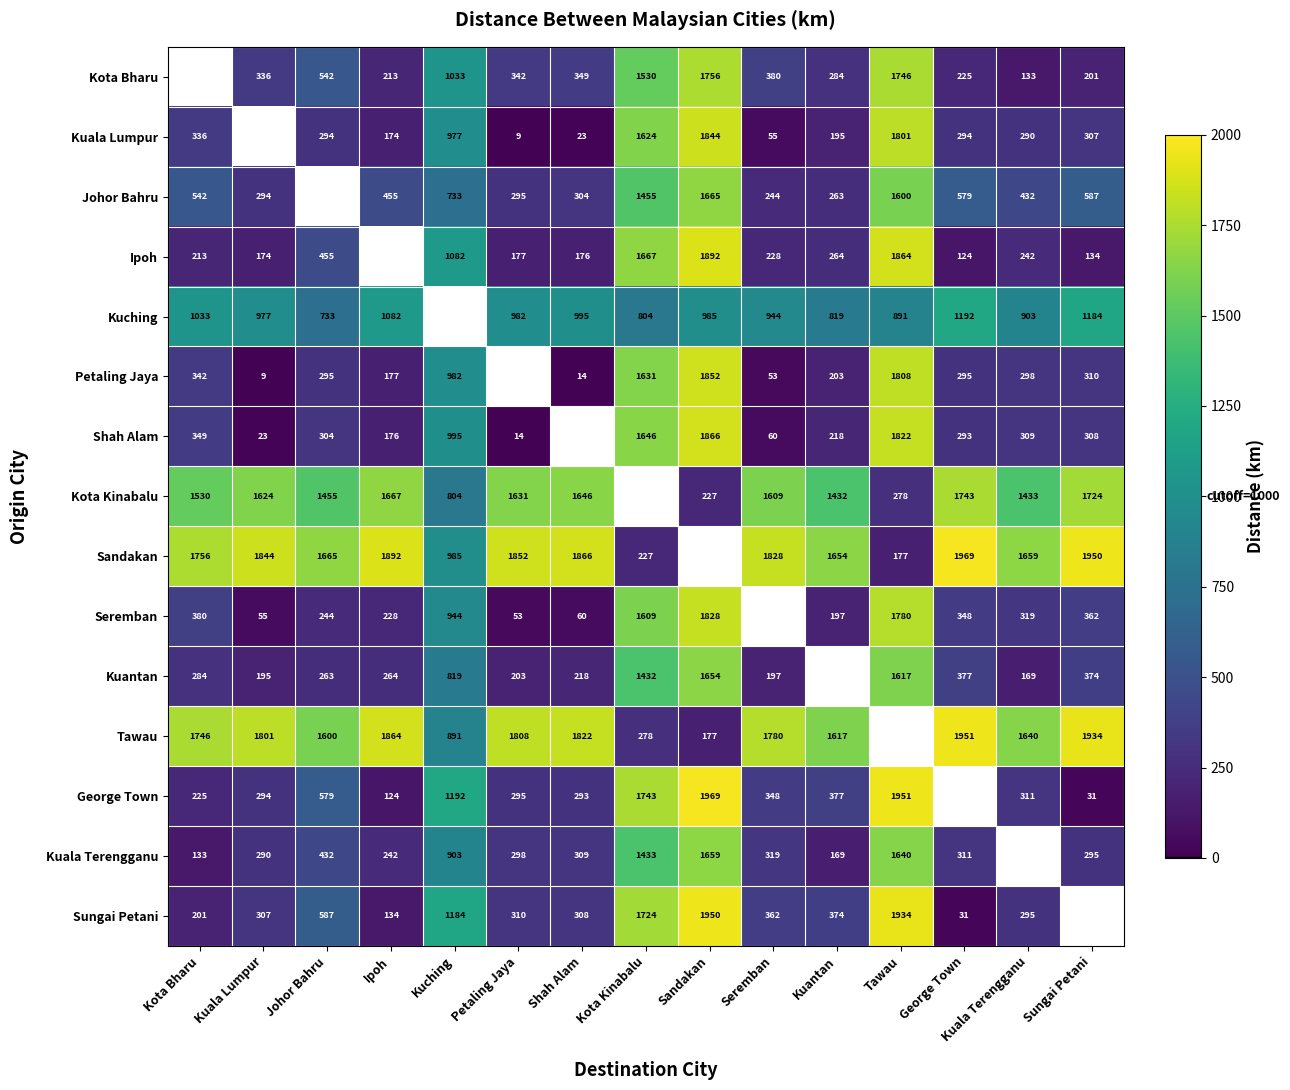

Which has a higher value, George Town or Shah Alam?

Shah Alam